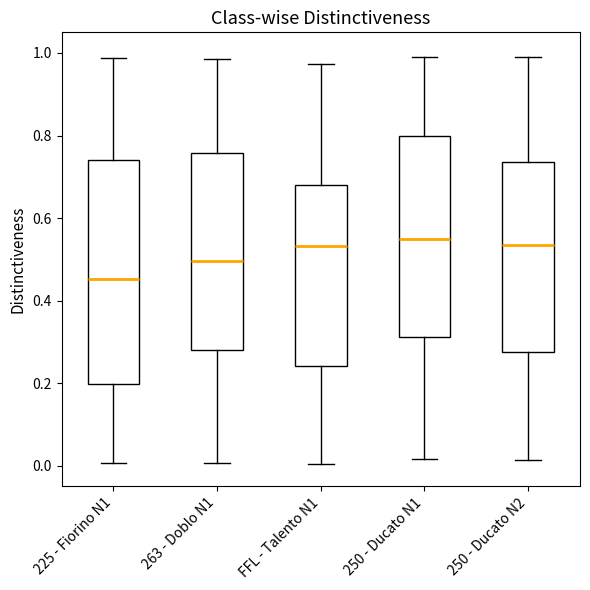

Where is the lower edge of the box for FFL - Talento N1 on the y-axis? The values are not printed on the chart, so give them approximately, as read against the axis.

0.24